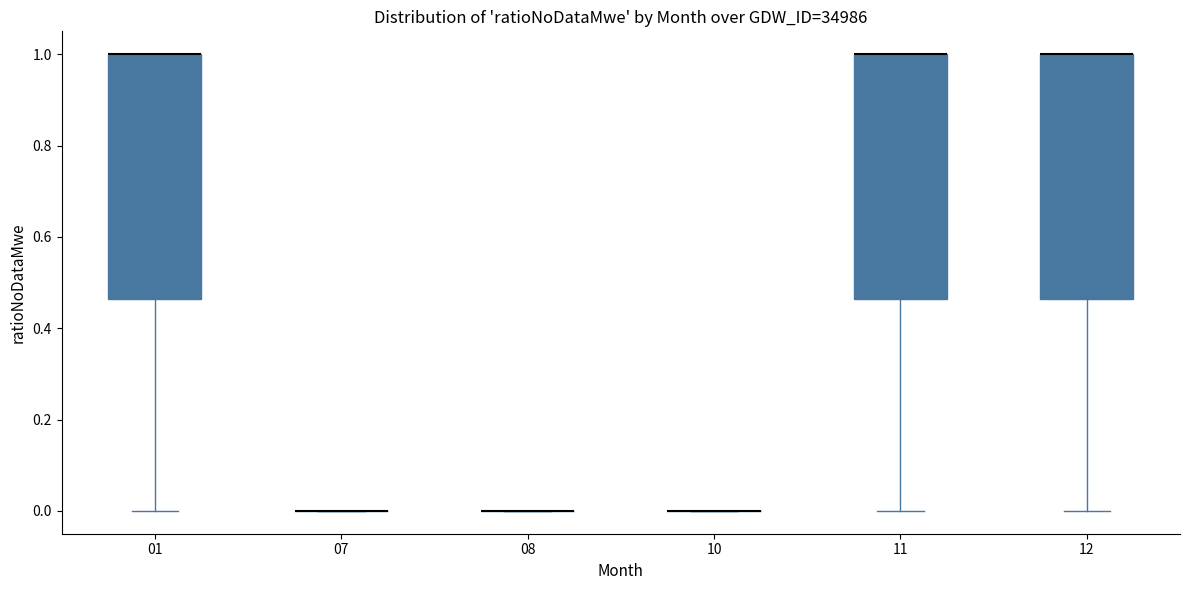

Reading left to right, read every box against the y-axis: the position of its median line, the range the box covers, and the ends of its whiskers. The values are not printed on the chart, so give them approximately, as read against the axis.

01: median 1.00 (drawn on the box's upper edge), box 0.46 to 1.00, whiskers 0.00 to 1.00
07: box collapsed to a line at 0.00, whiskers 0.00 to 0.00
08: box collapsed to a line at 0.00, whiskers 0.00 to 0.00
10: box collapsed to a line at 0.00, whiskers 0.00 to 0.00
11: median 1.00 (drawn on the box's upper edge), box 0.46 to 1.00, whiskers 0.00 to 1.00
12: median 1.00 (drawn on the box's upper edge), box 0.46 to 1.00, whiskers 0.00 to 1.00